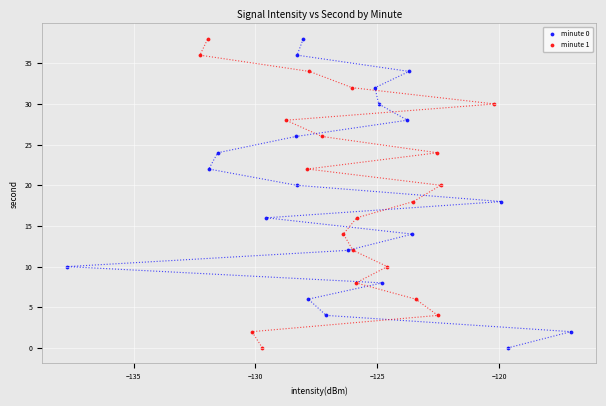

What are all the series names shown in the legend?

minute 0, minute 1